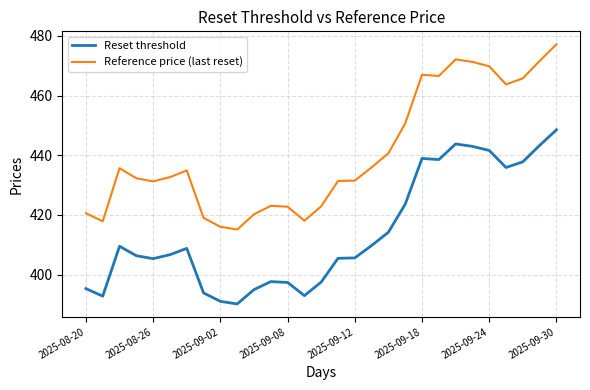

What is the lowest value of the Reset threshold series?

390.2